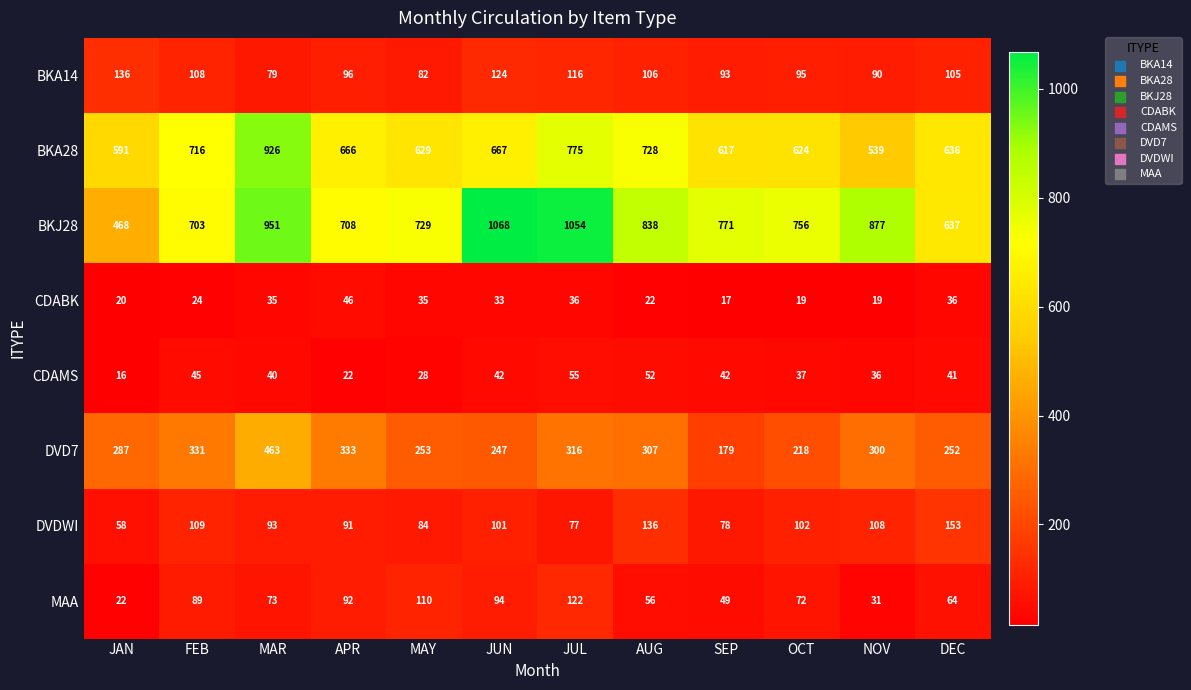

What is the maximum value for DVD7?

463